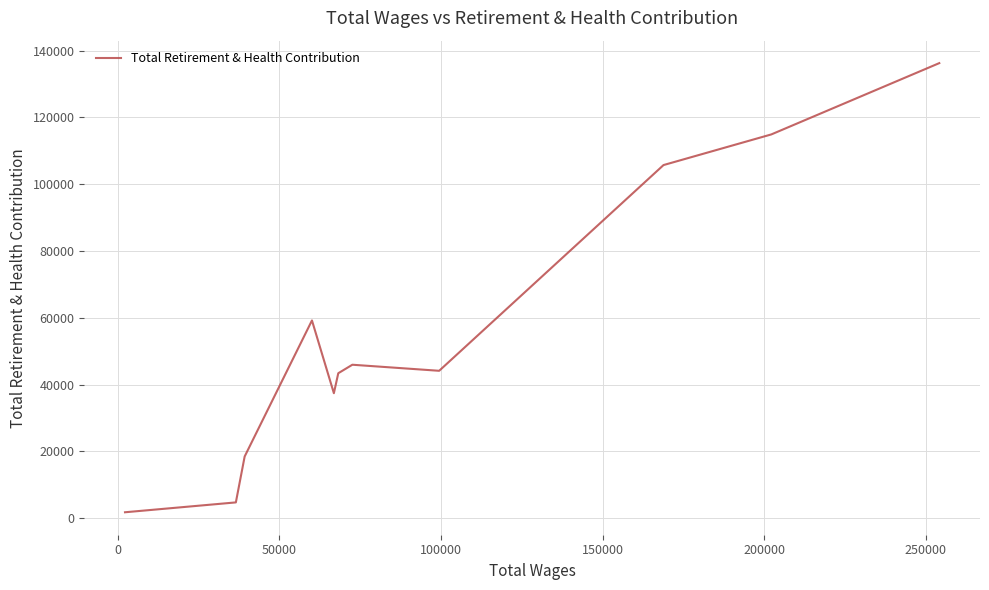

What is the greatest value displayed?

136286